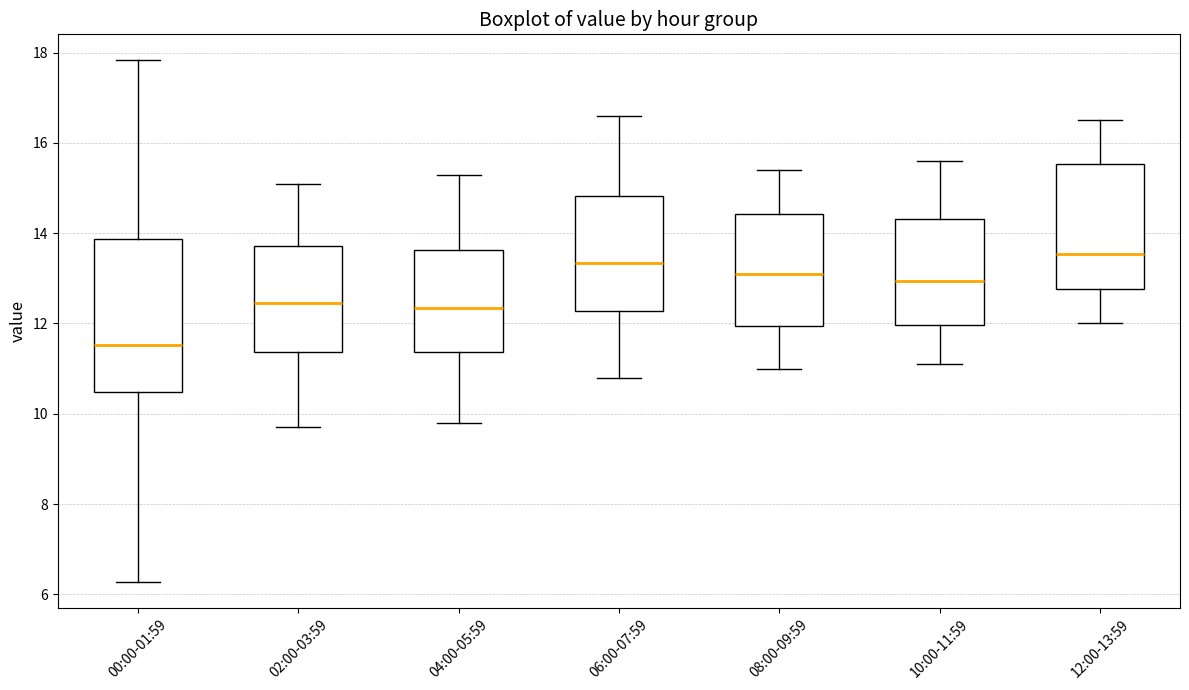

Comparing the boxes themselves (not the whiskers), which one is the tallest?

00:00-01:59